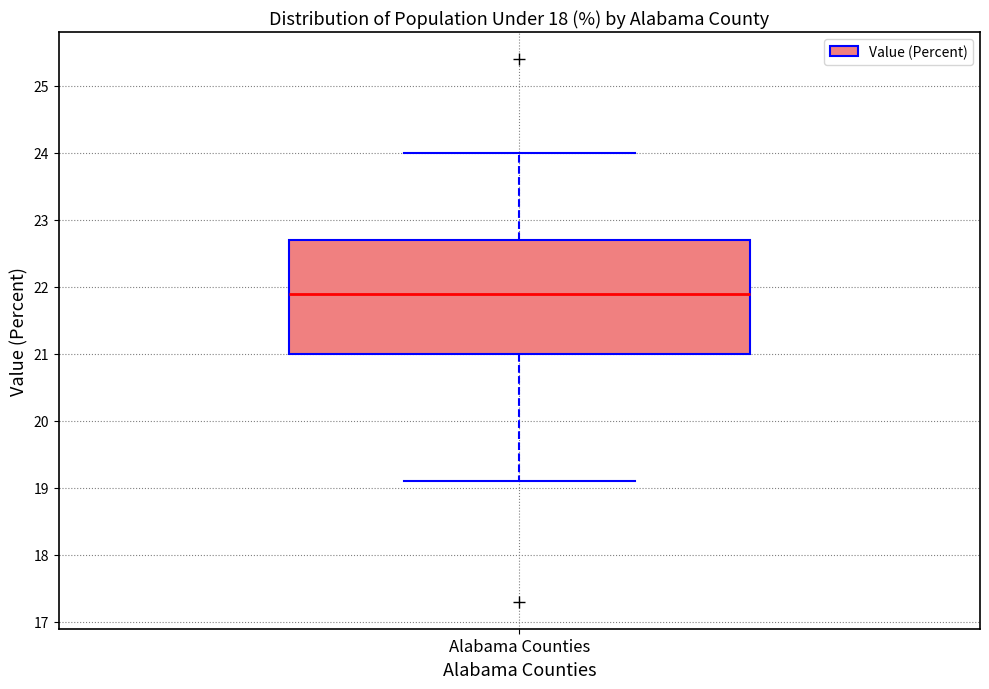

Transcribe this box plot: give where the median line is, the range the box spans, and where the two whiskers end, as read against the y-axis. The values are not printed on the chart, so give them approximately, as read against the axis.

median 21.9, box 21.0 to 22.7, whiskers 19.1 to 24.0